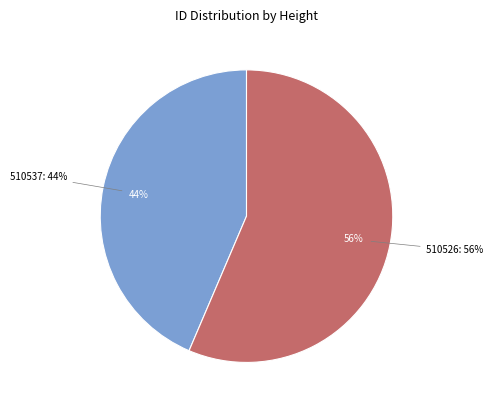

Which category has the biggest portion of the pie?

510526